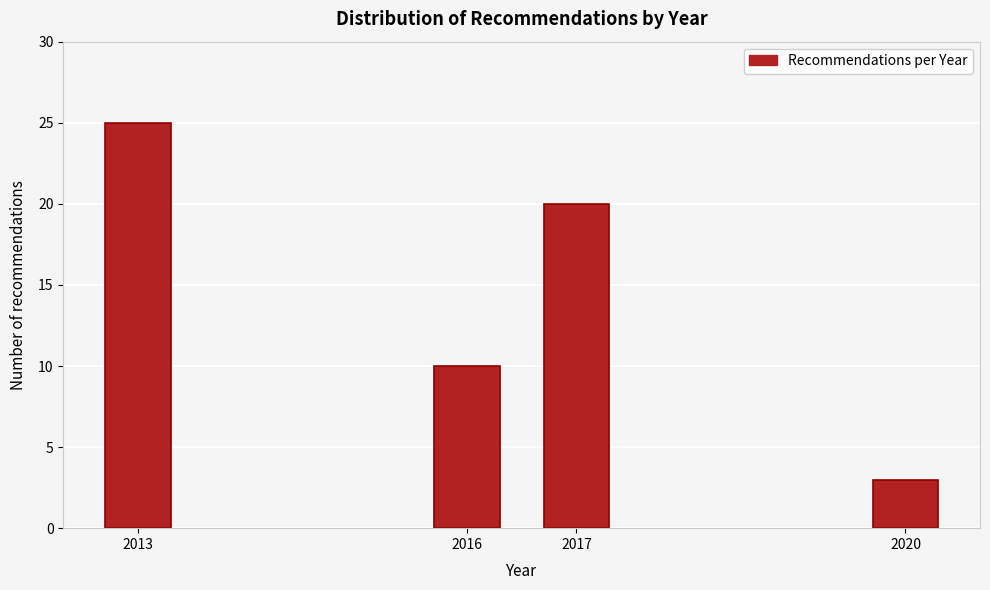

Reading left to right, extract all data points from this chart.

2013=25	2016=10	2017=20	2020=3